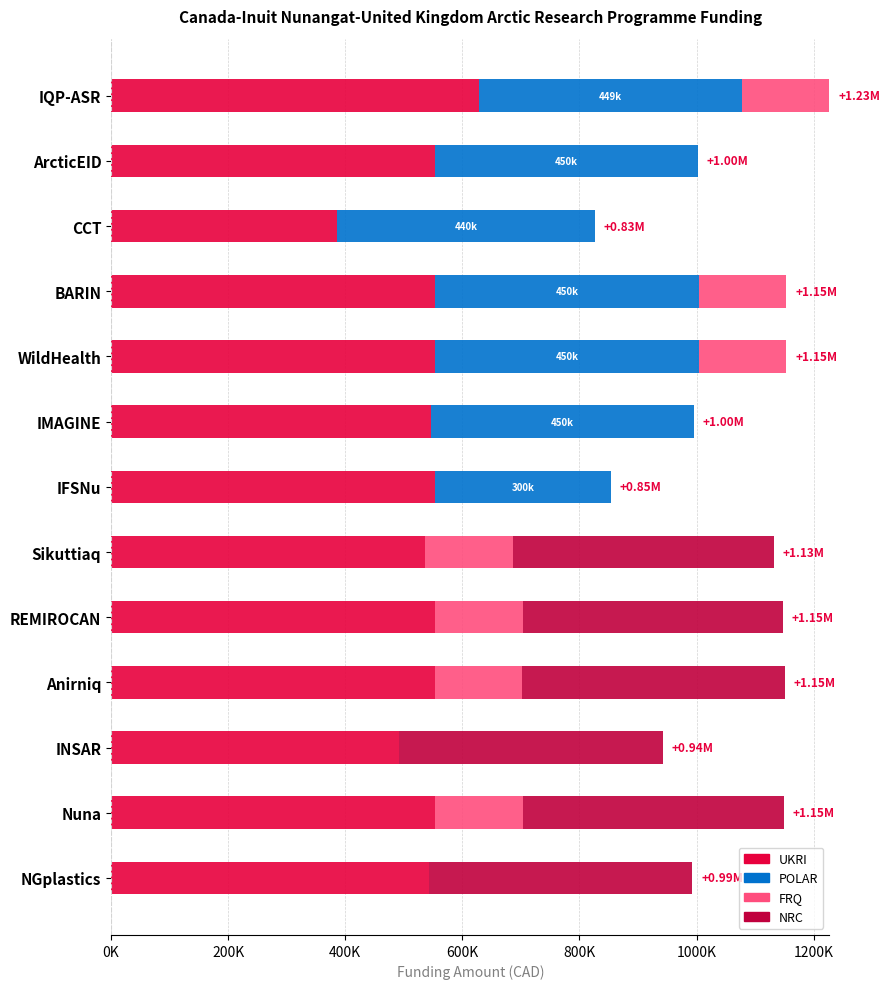

What are all the series names shown in the legend?

UKRI, POLAR, FRQ, NRC